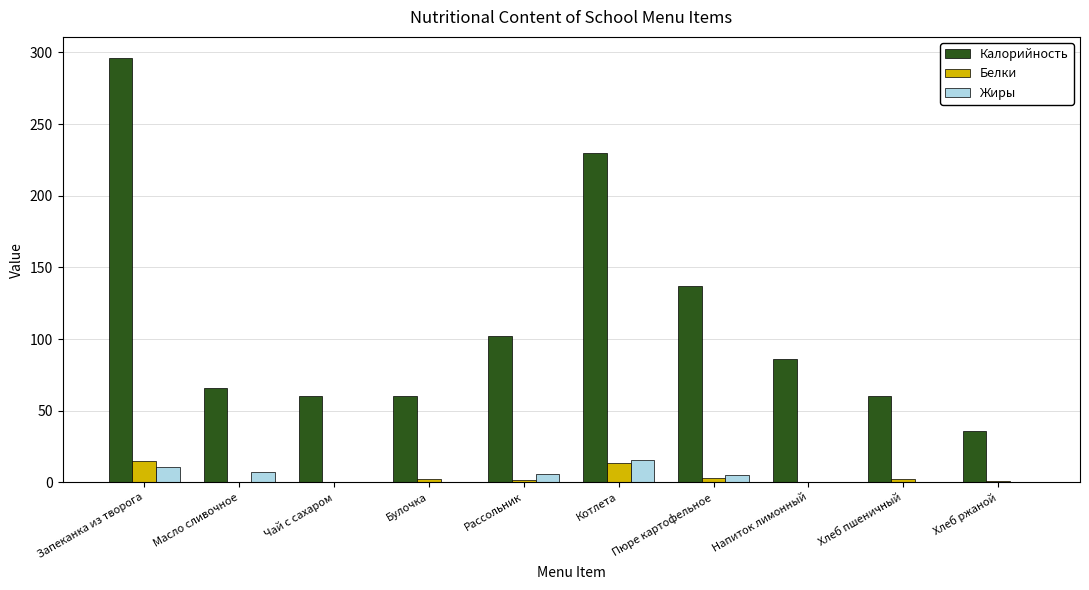

Is it true that Калорийность equals 60.0 at Хлеб пшеничный?

True